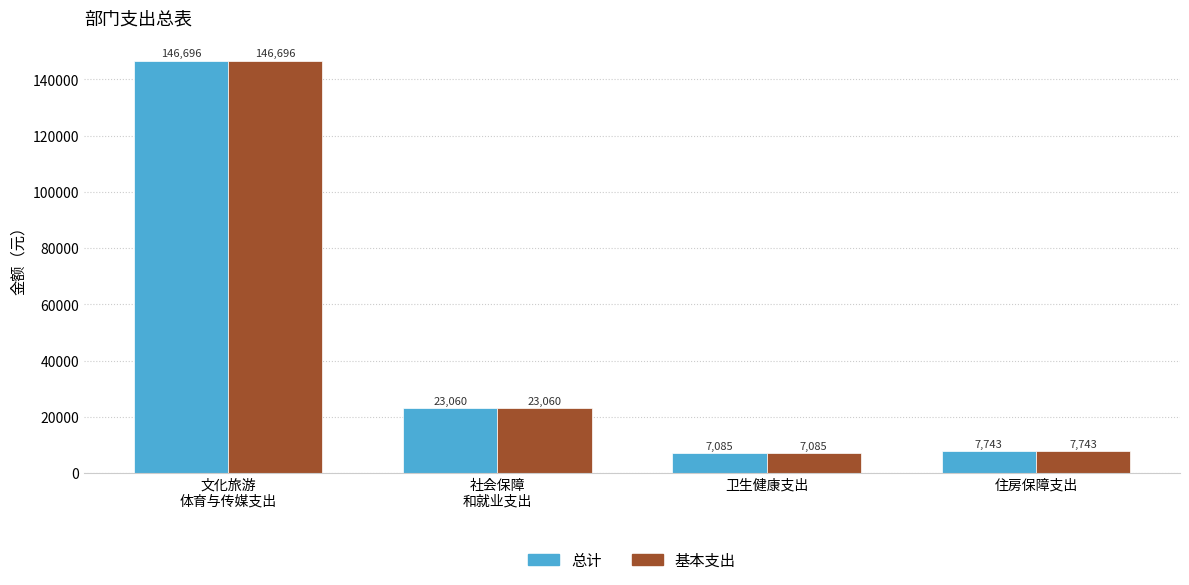

Are the bars horizontal?

No